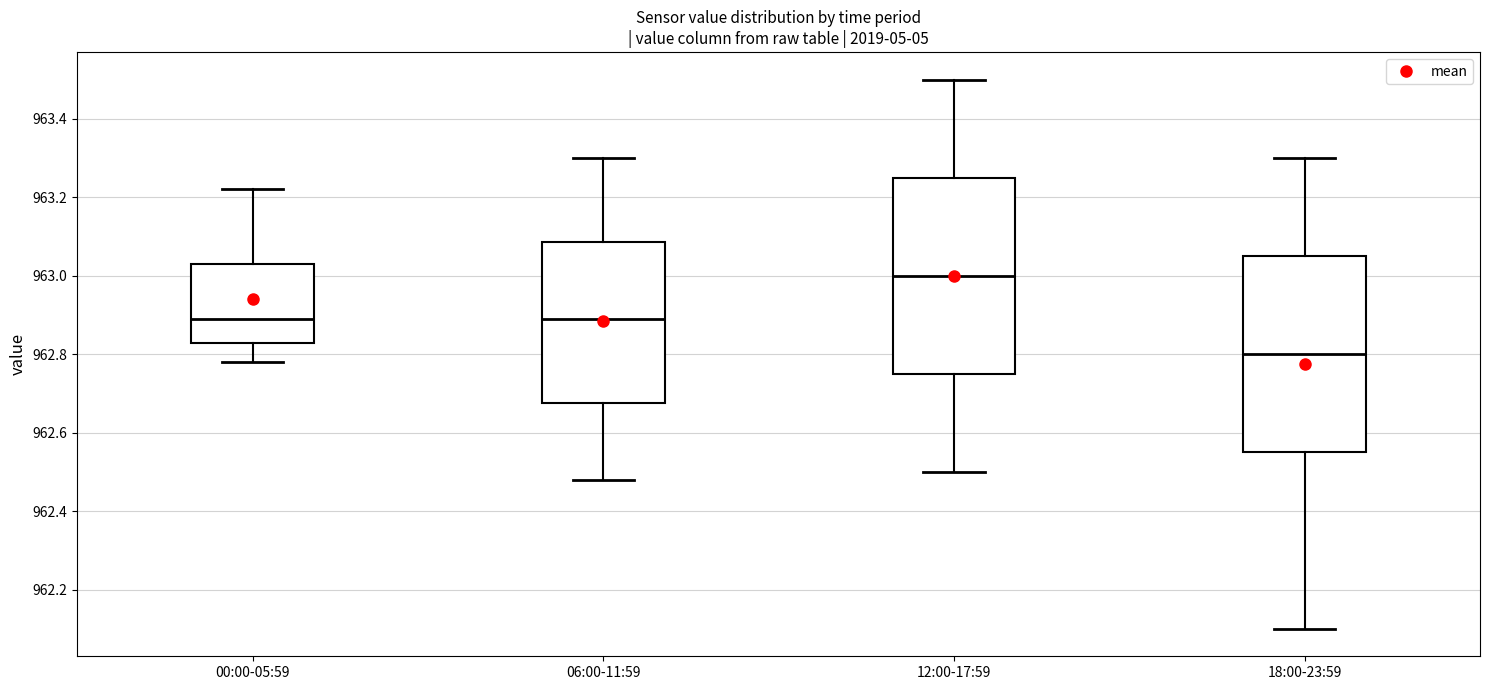

Reading left to right, transcribe this box plot: for each box, give where its median line is, the range the box spans, and where its two whiskers end, as read against the y-axis. The values are not printed on the chart, so give them approximately, as read against the axis.

00:00-05:59: median 962.90, box 962.82 to 963.04, whiskers 962.78 to 963.22
06:00-11:59: median 962.90, box 962.68 to 963.08, whiskers 962.48 to 963.30
12:00-17:59: median 963.00, box 962.76 to 963.26, whiskers 962.50 to 963.50
18:00-23:59: median 962.80, box 962.56 to 963.06, whiskers 962.10 to 963.30